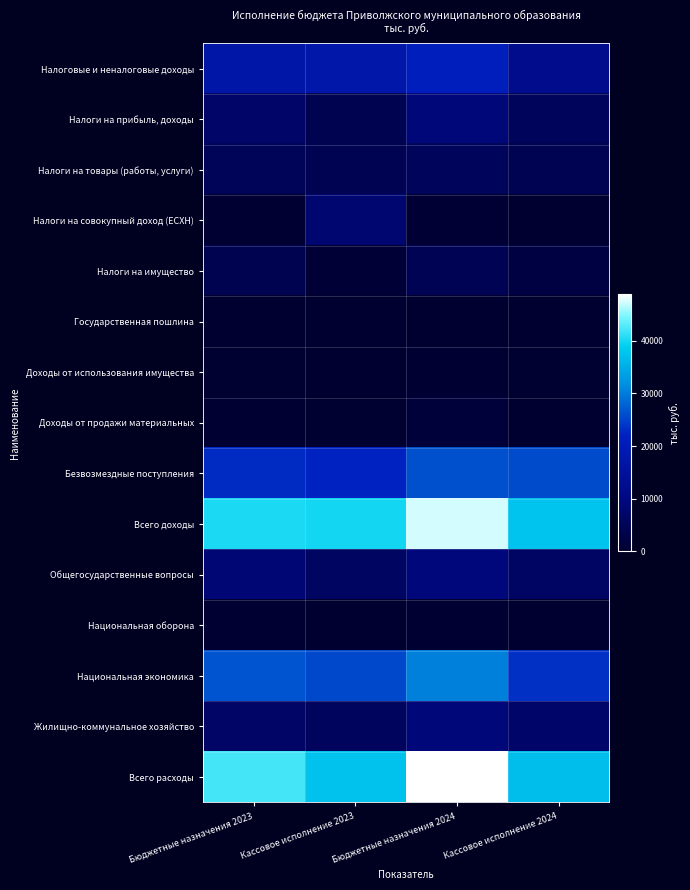

Reading right to left, what are all the values shown in this chart?

Налоговые и неналоговые доходы: Кассовое исполнение 2024=11975.8	Бюджетные назначения 2024=21211.9	Кассовое исполнение 2023=17791.7	Бюджетные назначения 2023=17378.5
Налоги на прибыль, доходы: Кассовое исполнение 2024=5212.9	Бюджетные назначения 2024=9027.3	Кассовое исполнение 2023=4005.8	Бюджетные назначения 2023=6773.8
Налоги на товары (работы, услуги): Кассовое исполнение 2024=4179.8	Бюджетные назначения 2024=5375.8	Кассовое исполнение 2023=4280.1	Бюджетные назначения 2023=5082.6
Налоги на совокупный доход (ЕСХН): Кассовое исполнение 2024=71.3	Бюджетные назначения 2024=662.3	Кассовое исполнение 2023=7882.6	Бюджетные назначения 2023=535.1
Налоги на имущество: Кассовое исполнение 2024=2265.0	Бюджетные назначения 2024=4536.5	Кассовое исполнение 2023=895.5	Бюджетные назначения 2023=3877.0
Государственная пошлина: Кассовое исполнение 2024=8.2	Бюджетные назначения 2024=20.0	Кассовое исполнение 2023=12.7	Бюджетные назначения 2023=20.0
Доходы от использования имущества: Кассовое исполнение 2024=238.6	Бюджетные назначения 2024=300.0	Кассовое исполнение 2023=78.9	Бюджетные назначения 2023=210.0
Доходы от продажи материальных: Кассовое исполнение 2024=0.0	Бюджетные назначения 2024=1290.0	Кассовое исполнение 2023=255.0	Бюджетные назначения 2023=500.0
Безвозмездные поступления: Кассовое исполнение 2024=25724.5	Бюджетные назначения 2024=26197.4	Кассовое исполнение 2023=22145.4	Бюджетные назначения 2023=22918.2
Всего доходы: Кассовое исполнение 2024=37700.3	Бюджетные назначения 2024=47409.3	Кассовое исполнение 2023=39937.1	Бюджетные назначения 2023=40296.7
Общегосударственные вопросы: Кассовое исполнение 2024=6322.0	Бюджетные назначения 2024=9194.8	Кассовое исполнение 2023=6238.0	Бюджетные назначения 2023=8462.8
Национальная оборона: Кассовое исполнение 2024=186.9	Бюджетные назначения 2024=347.5	Кассовое исполнение 2023=175.7	Бюджетные назначения 2023=288.1
Национальная экономика: Кассовое исполнение 2024=23370.2	Бюджетные назначения 2024=30386.9	Кассовое исполнение 2023=25467.2	Бюджетные назначения 2023=26539.3
Жилищно-коммунальное хозяйство: Кассовое исполнение 2024=7161.6	Бюджетные назначения 2024=8898.9	Кассовое исполнение 2023=5617.6	Бюджетные назначения 2023=6751.7
Всего расходы: Кассовое исполнение 2024=37040.7	Бюджетные назначения 2024=48828.9	Кассовое исполнение 2023=37518.5	Бюджетные назначения 2023=42061.9